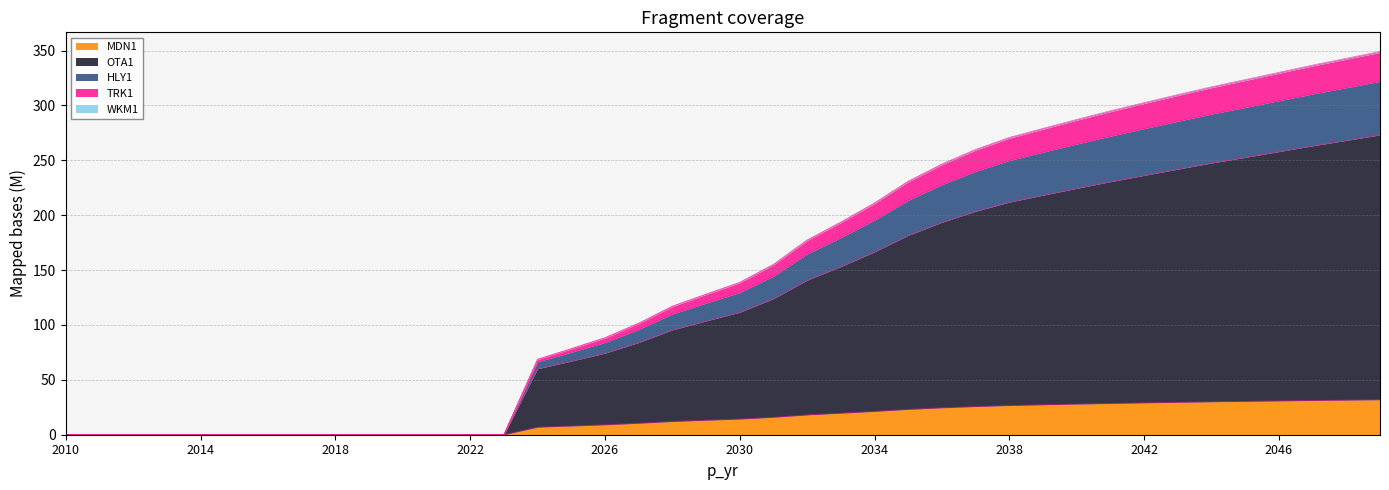

The value of WKM1 at 2016 is -153094208.1. True or false?

False